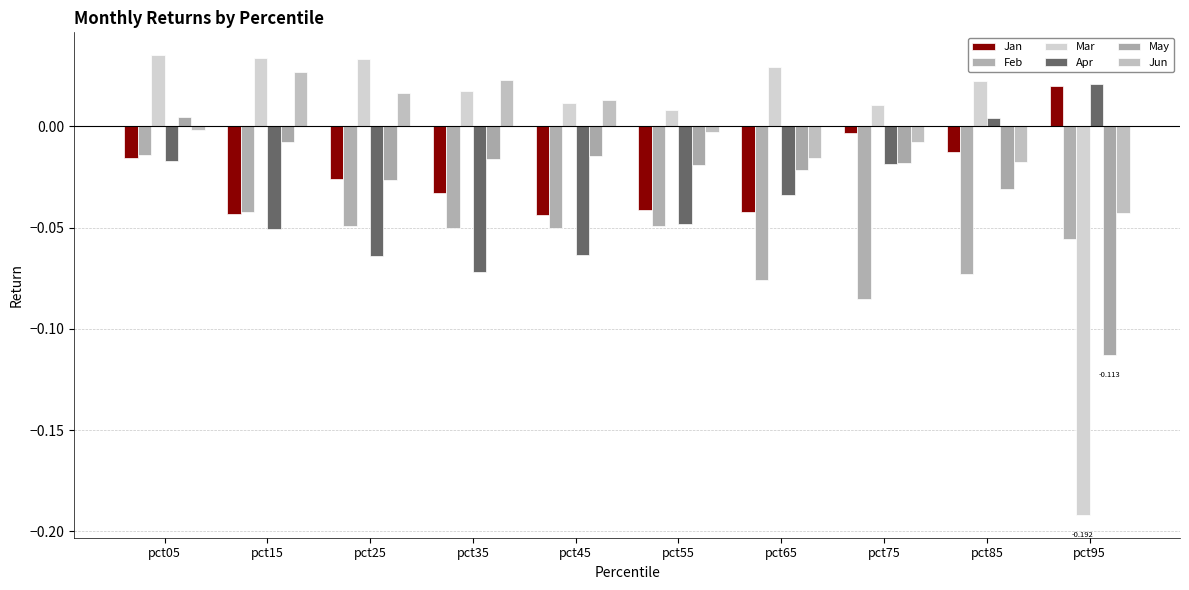

What are all the series names shown in the legend?

Jan, Feb, Mar, Apr, May, Jun